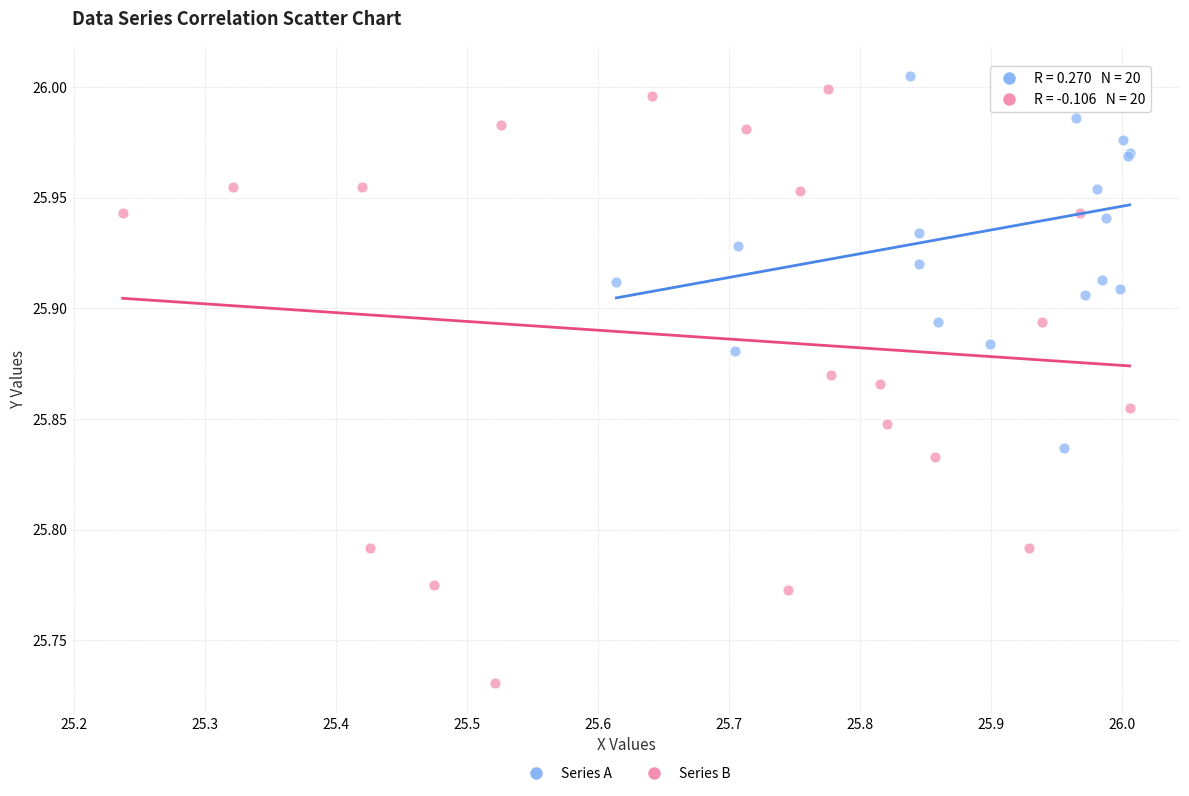

Which series has the widest spread of Y values?

Series B